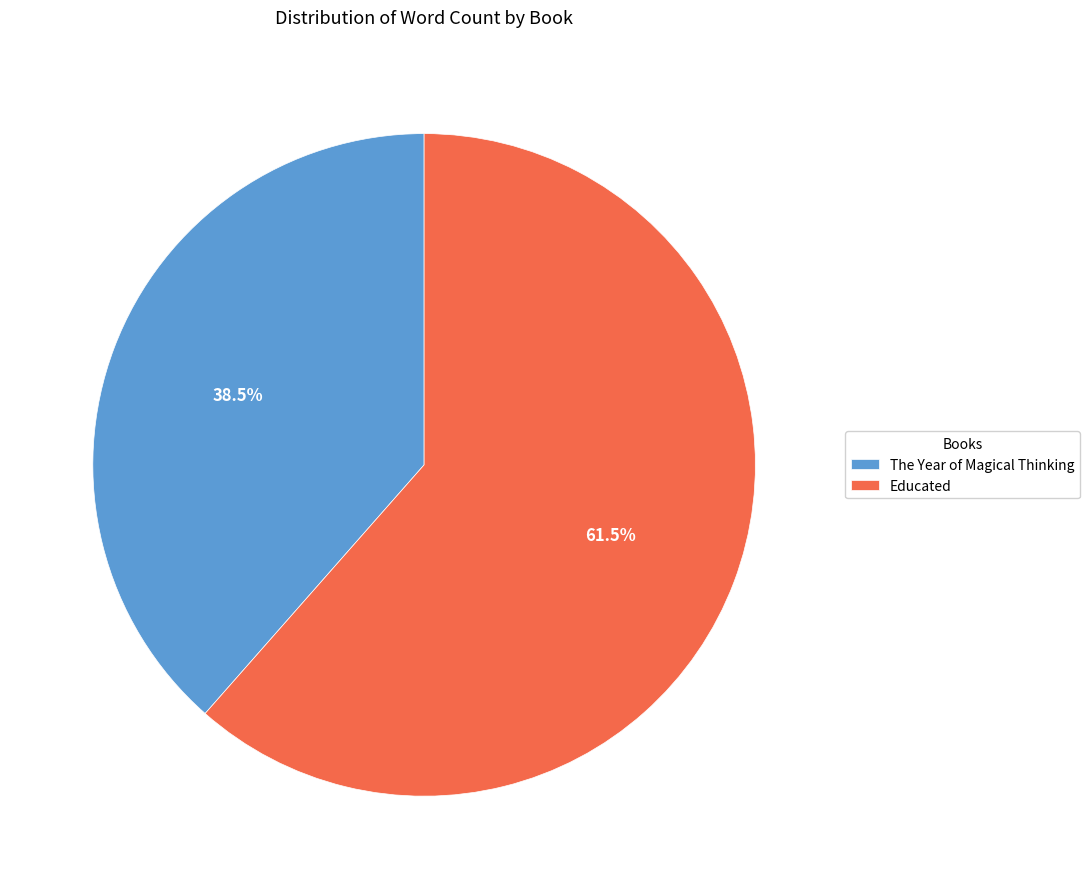

Which category has the smallest portion of the pie?

The Year of Magical Thinking